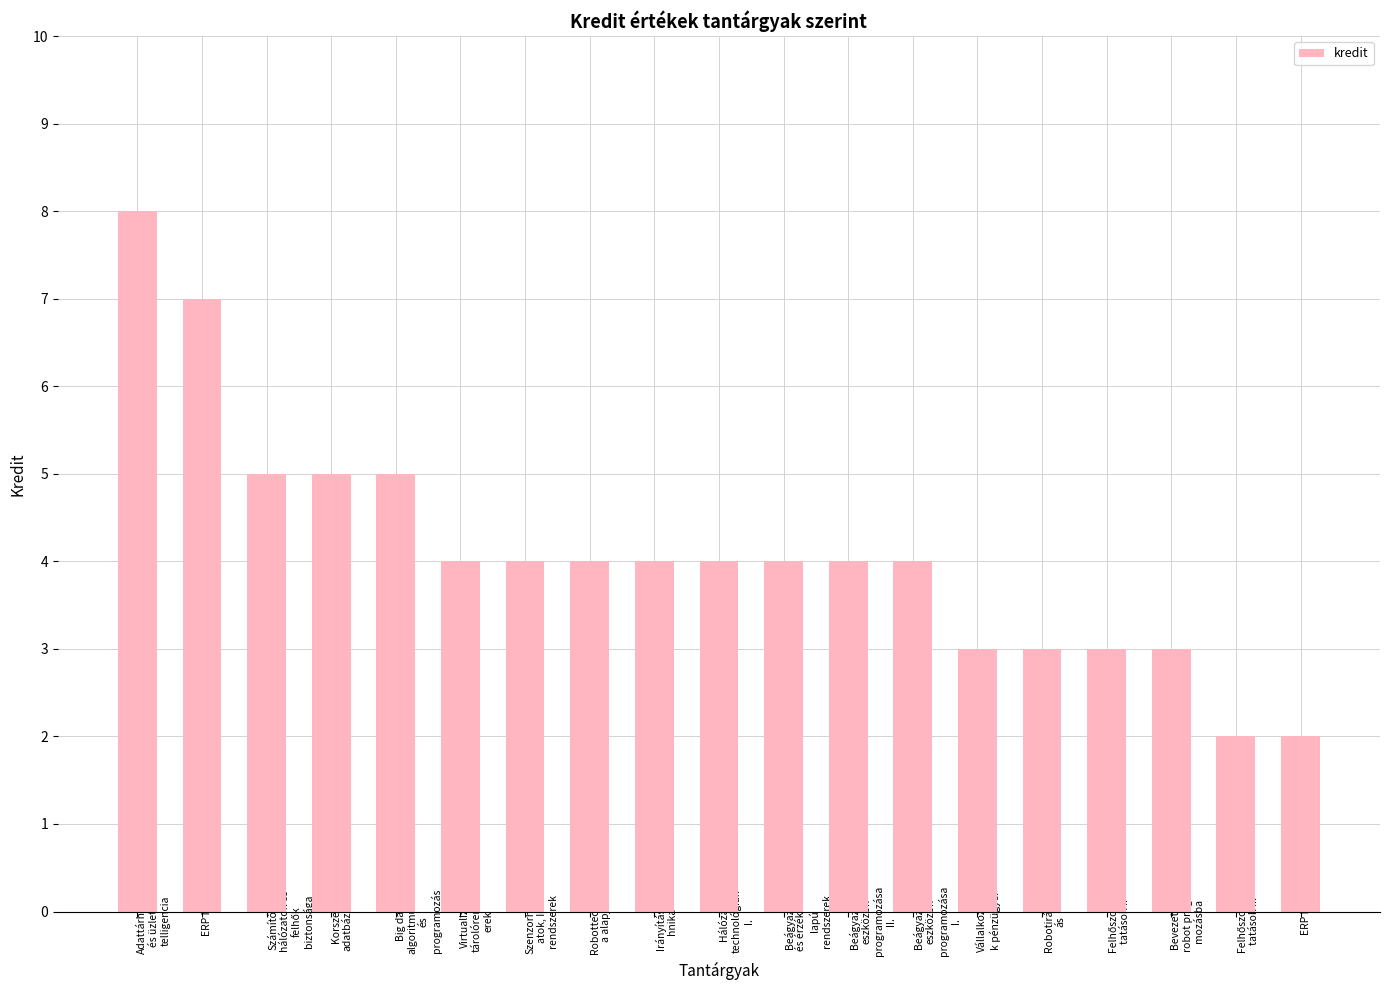

Is it true that the value at ERP II. is 7?

True